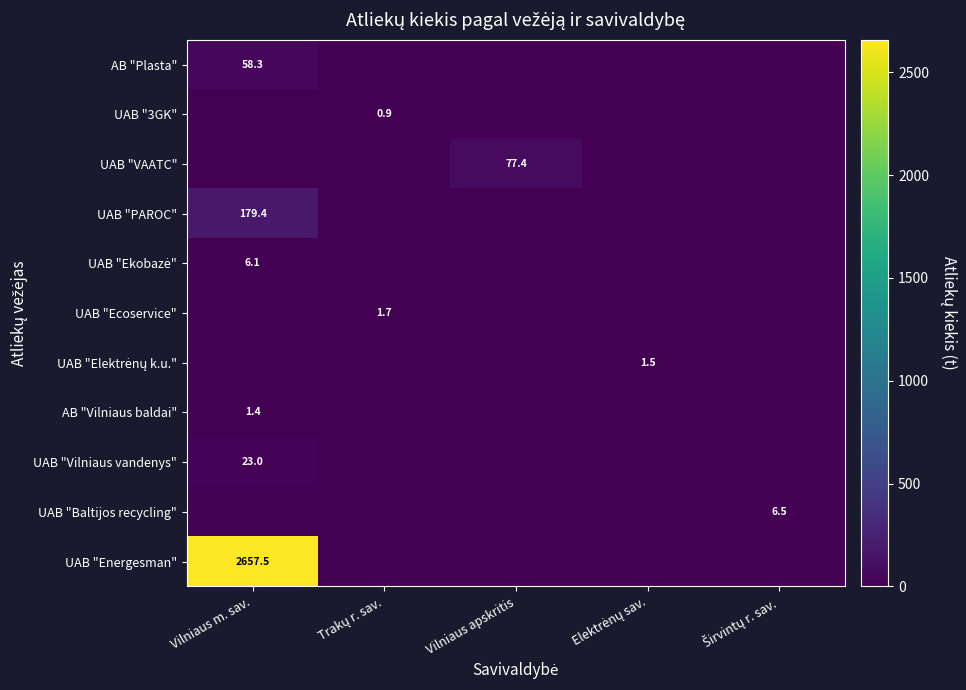

Is it true that AB "Vilniaus baldai" equals 0.6 at Vilniaus m. sav.?

False